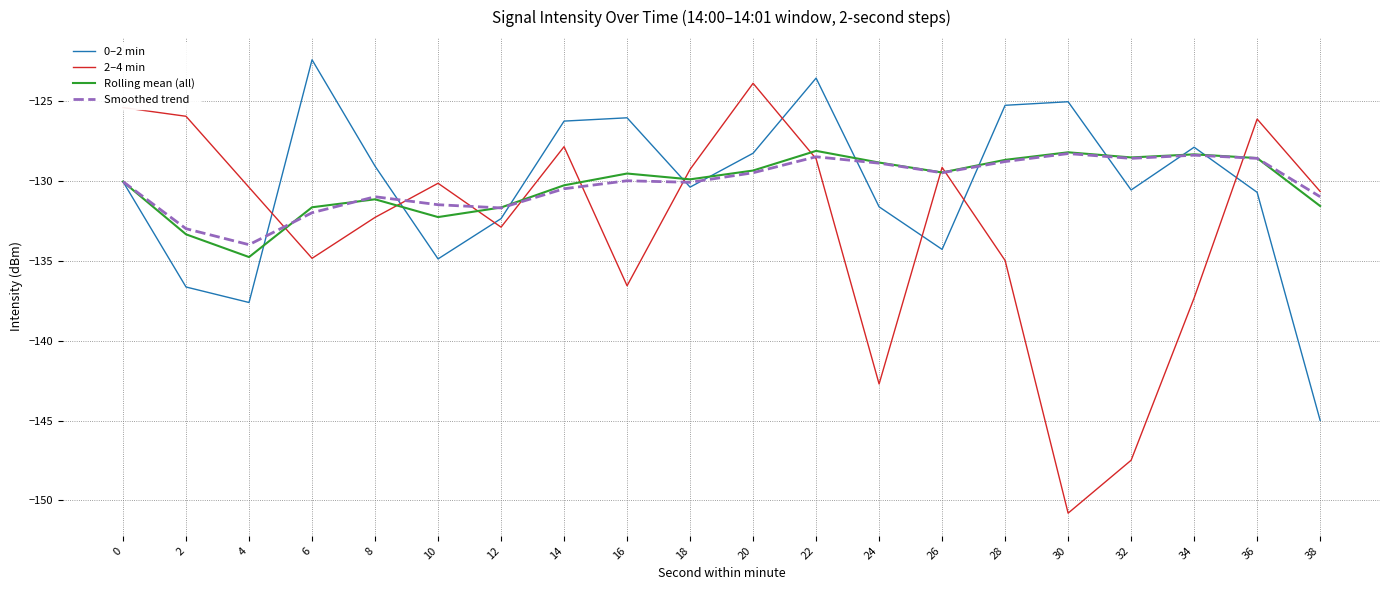

Which series has the largest range (max minus min)?

2–4 min